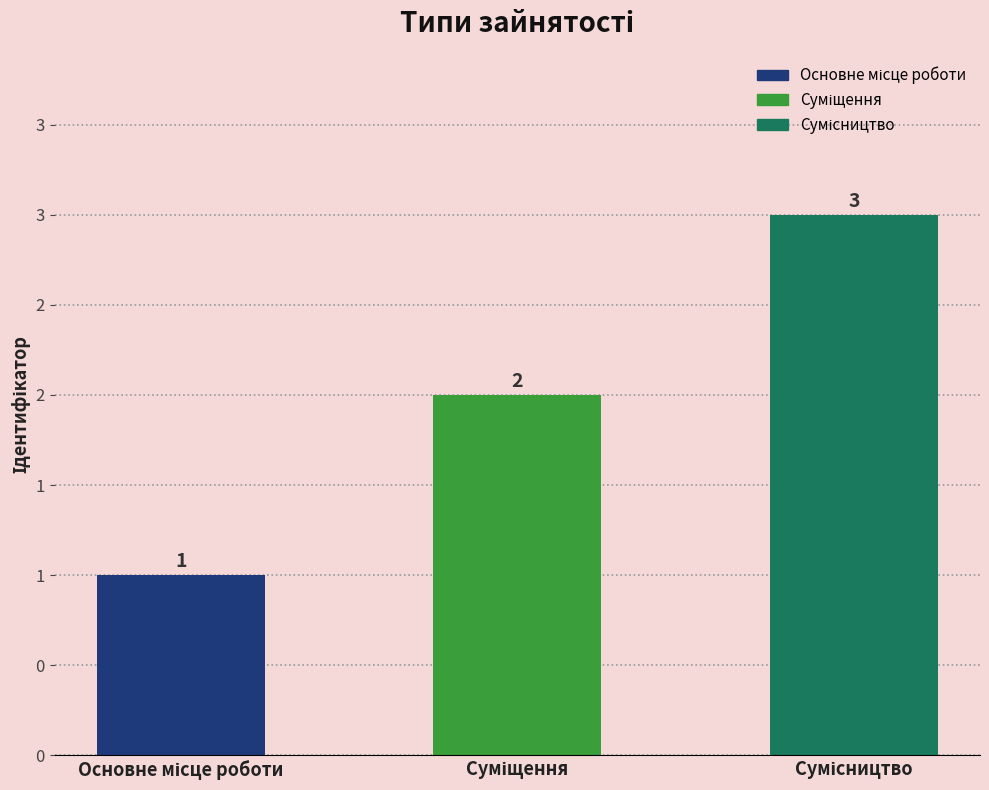

List the labels in order of value, smallest first.

Основне місце роботи, Суміщення, Сумісництво